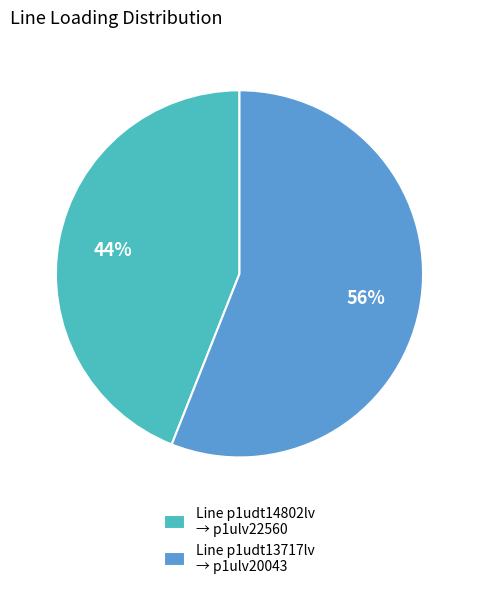

Is the sum of Line p1udt14802lv → p1ulv22560 and Line p1udt13717lv → p1ulv20043 greater than half?

Yes